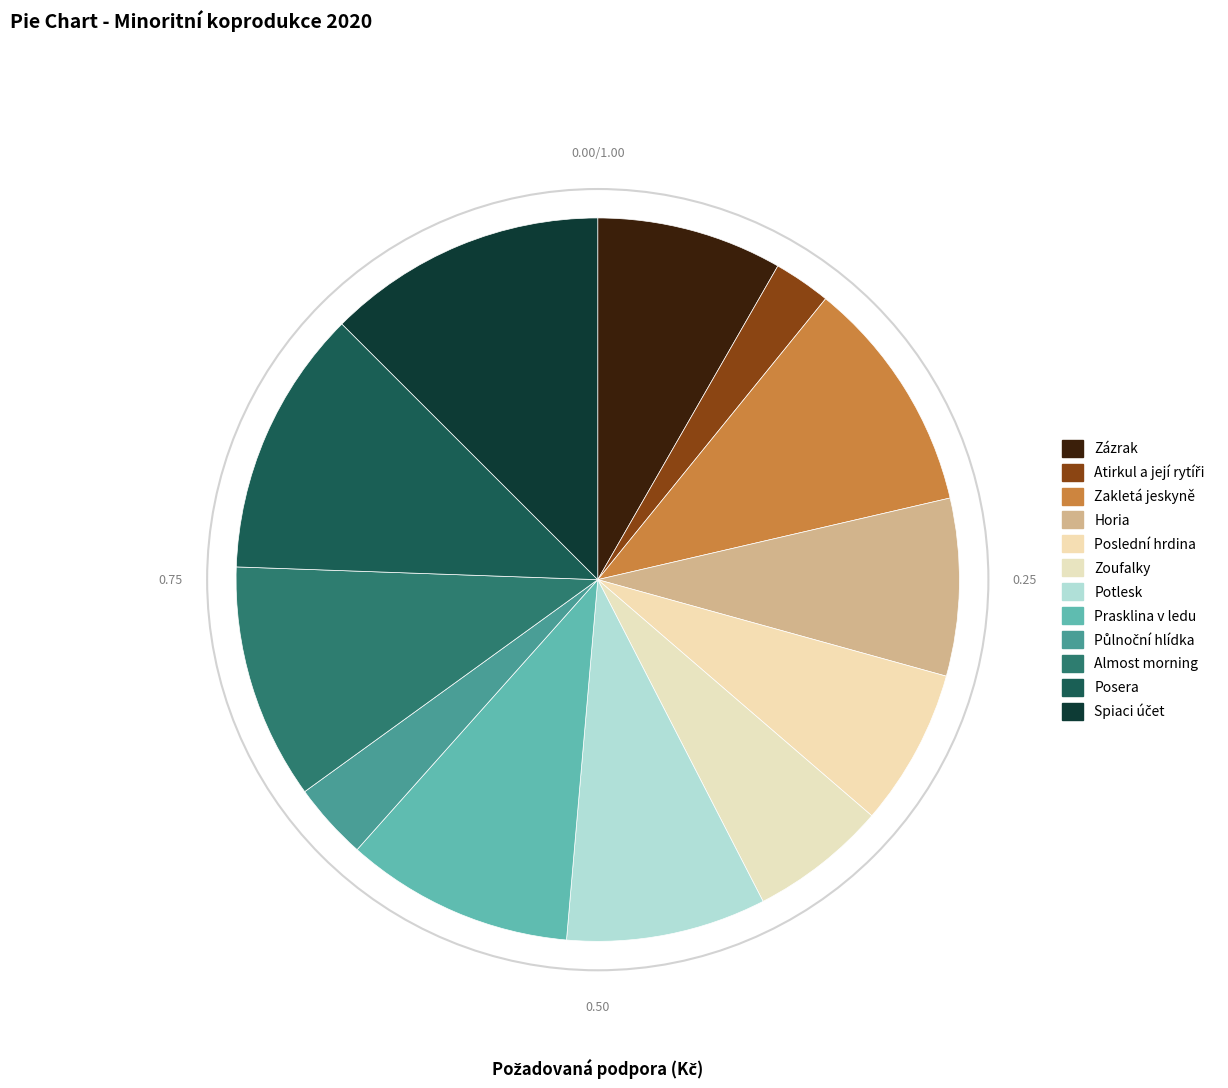

To the nearest percent, what is the combined percentage of Zakletá jeskyně and Poslední hrdina?

18%